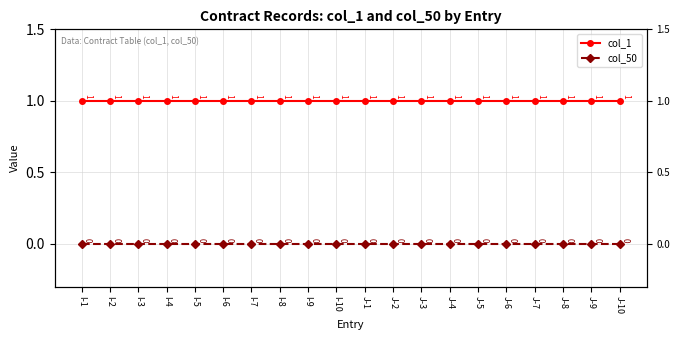

The value of col_1 at I-6 is 1. True or false?

True